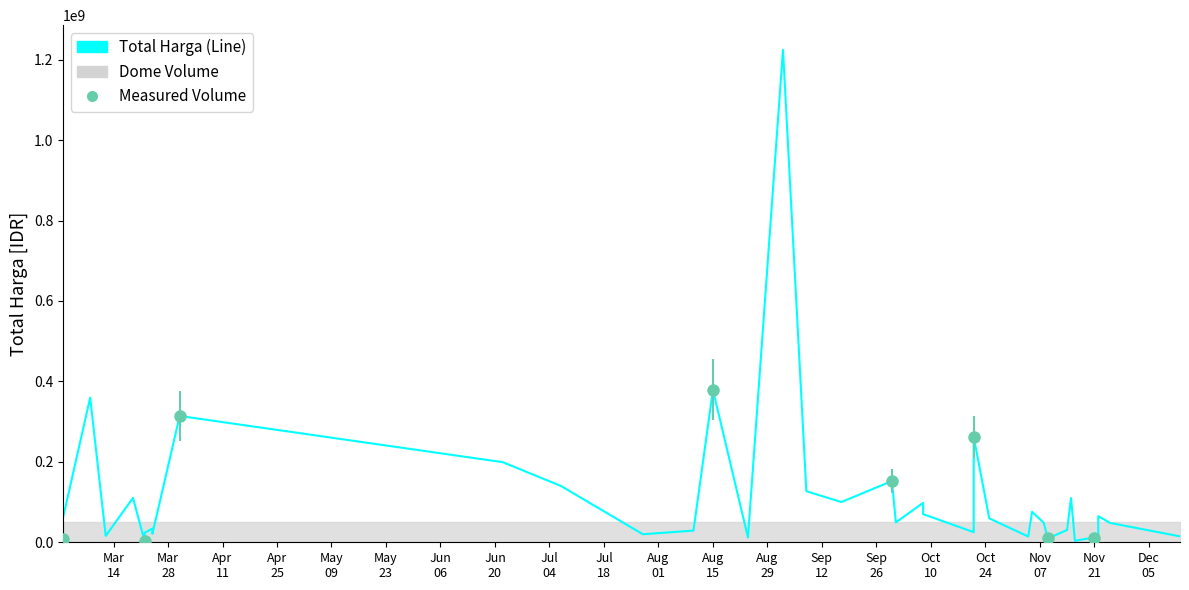

Does the chart have visible grid lines?

No